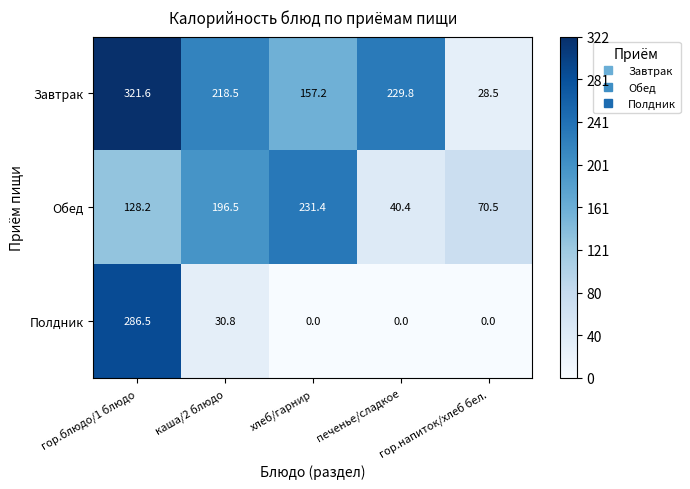

Which category has the highest value across all series?

гор.блюдо/1 блюдо